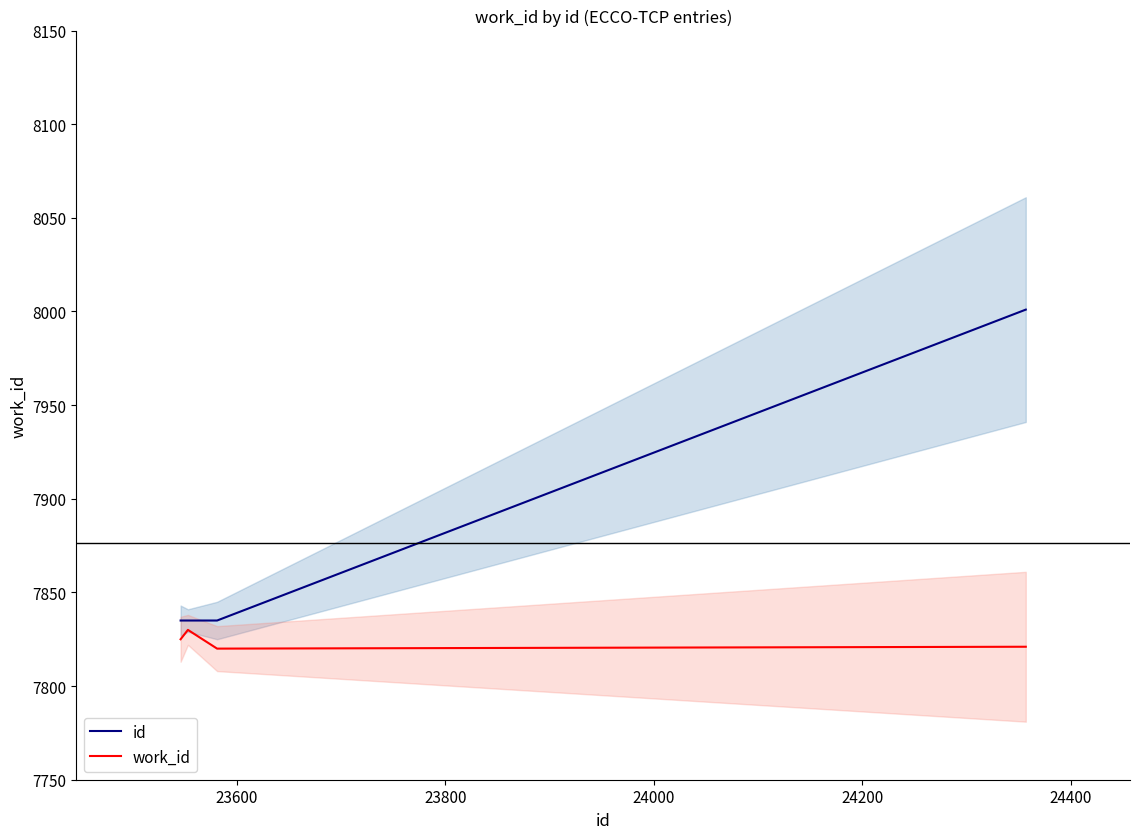

What are all the series names shown in the legend?

id, work_id